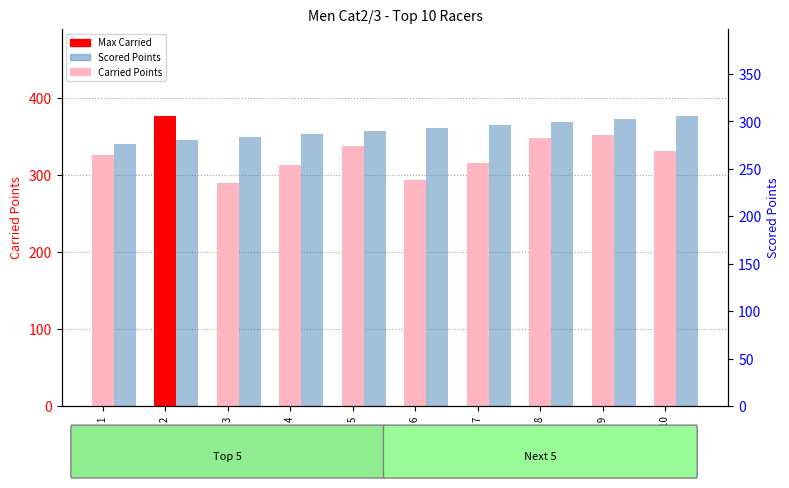

What is the value of the Scored Points bar at the 3rd from the left?

283.2